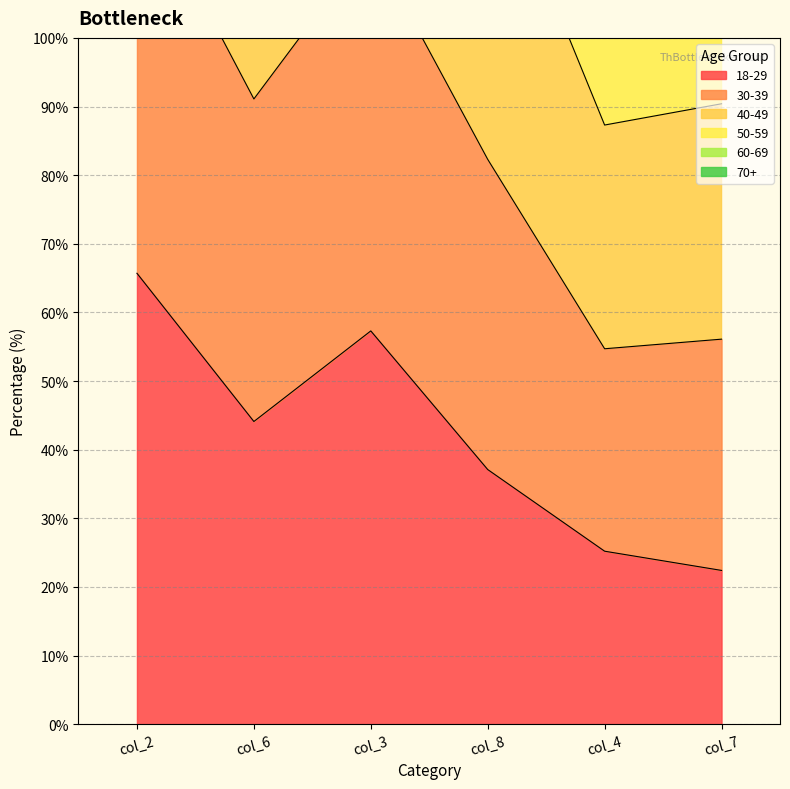

Is it true that 18-29 equals 7.5 at col_7?

False